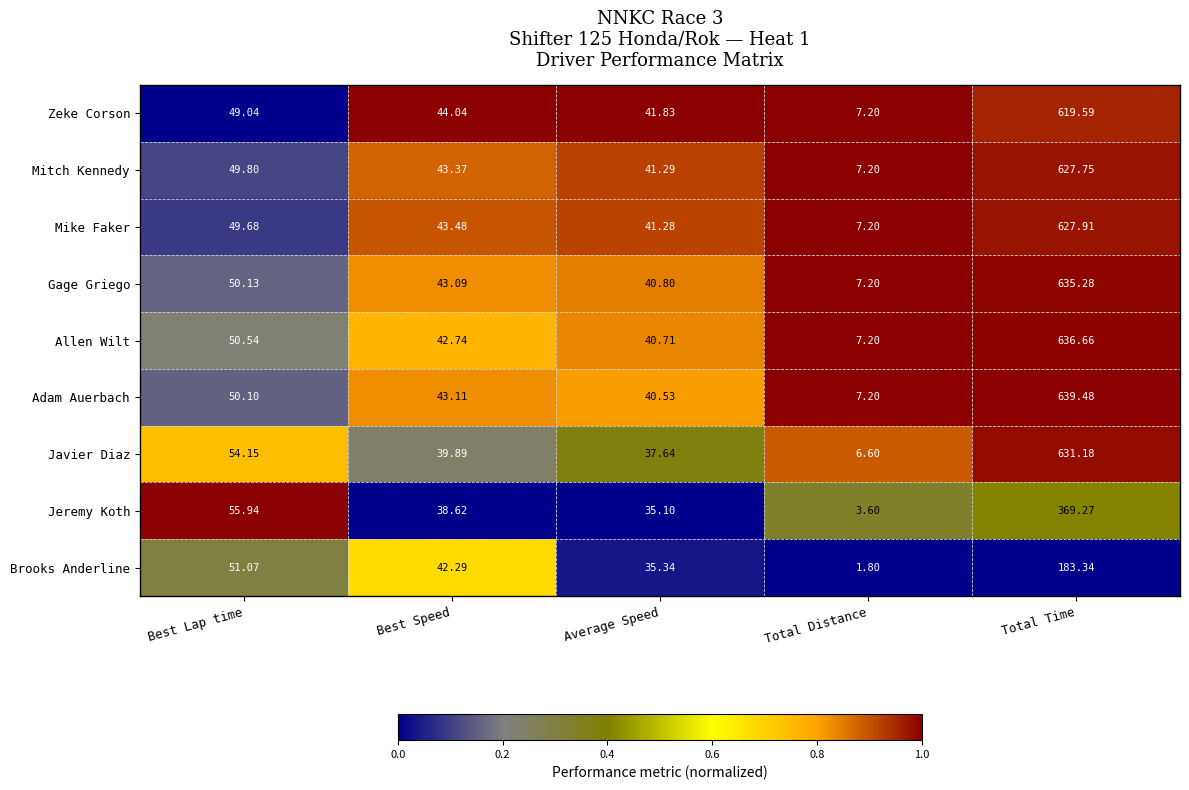

Is the value of Mike Faker at Best Speed greater than the value of Brooks Anderline at Best Lap time?

No